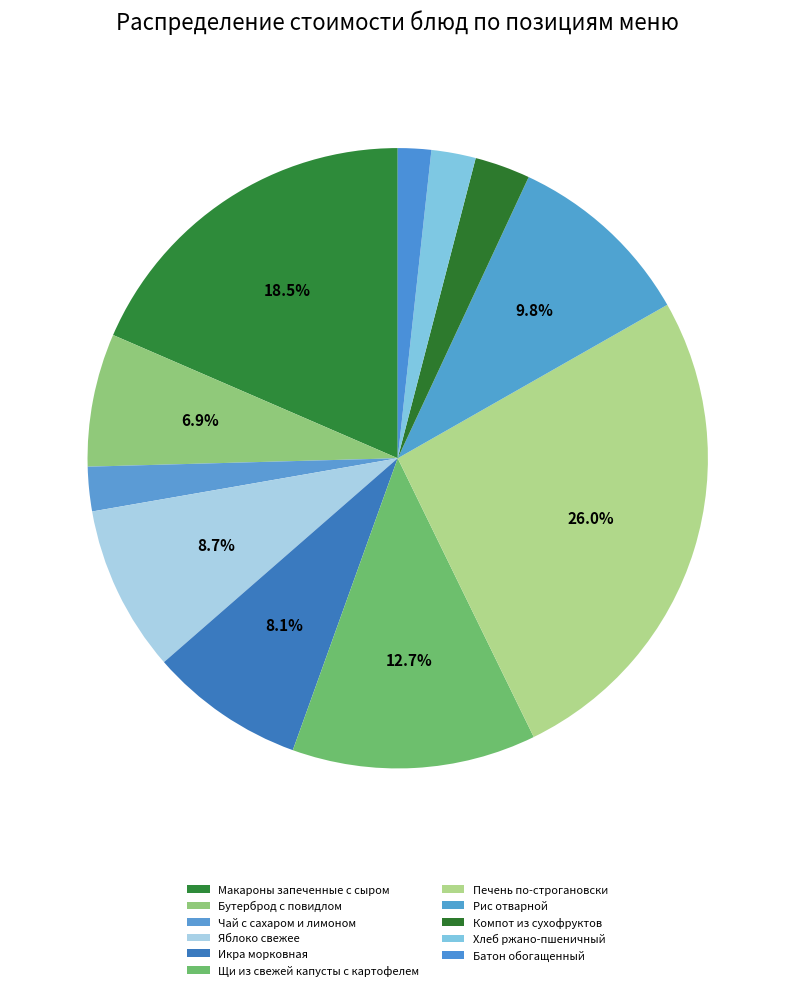

To the nearest percent, what percentage of the pie is Батон обогащенный?

2%